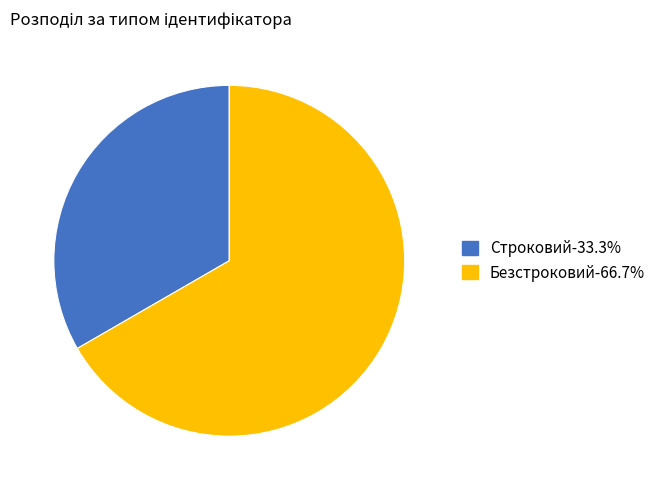

Combined, do Безстроковий and Строковий account for over 50%?

Yes